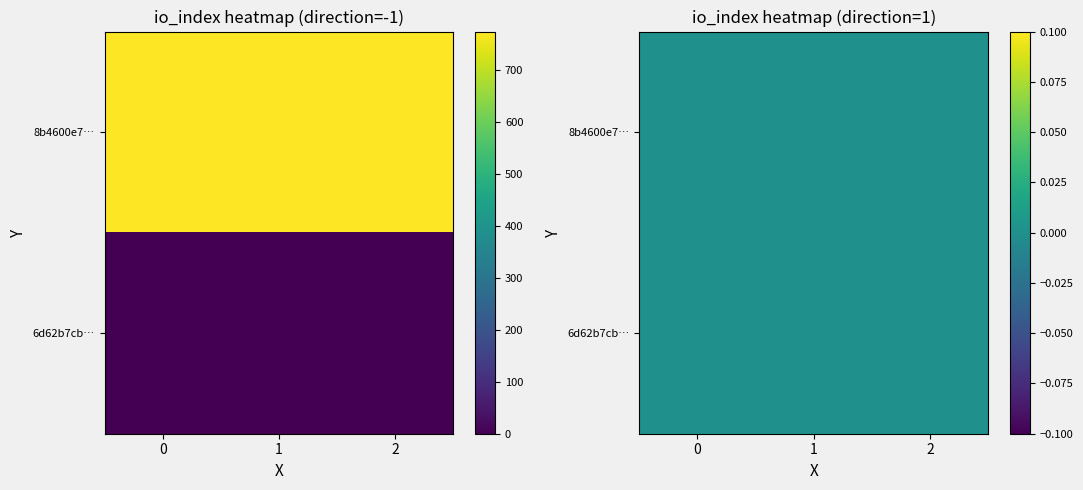

Rank the series by their maximum value, from lowest to highest.

6d62b7cbef6a5d2ef388f92813f5d02c29bf698, 8b4600e789eda3b7479b4e4ee9fdac1f89449c2